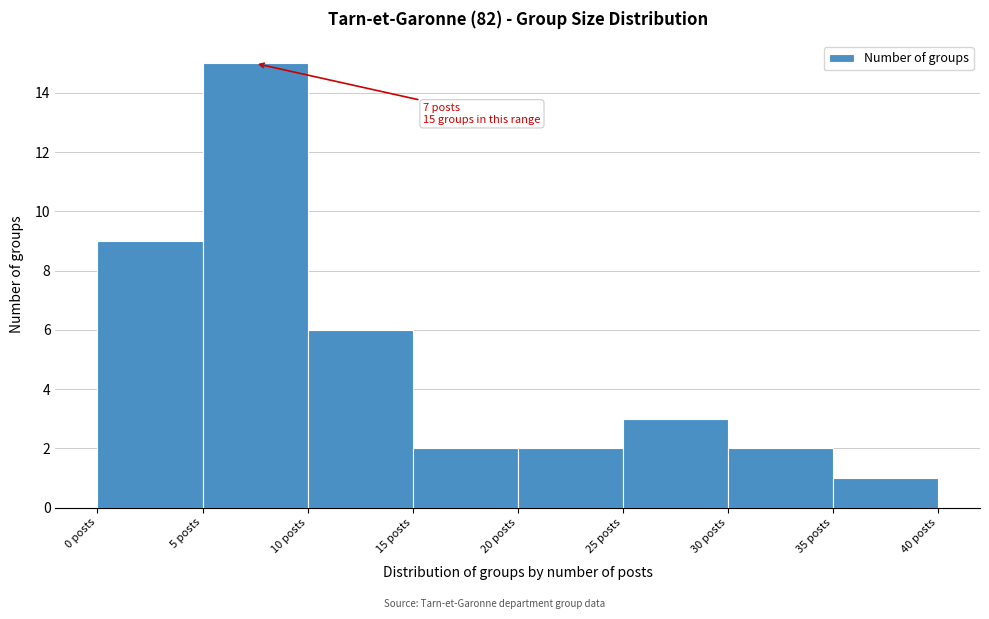

Which range on the x-axis has the tallest bar?

5 to 10